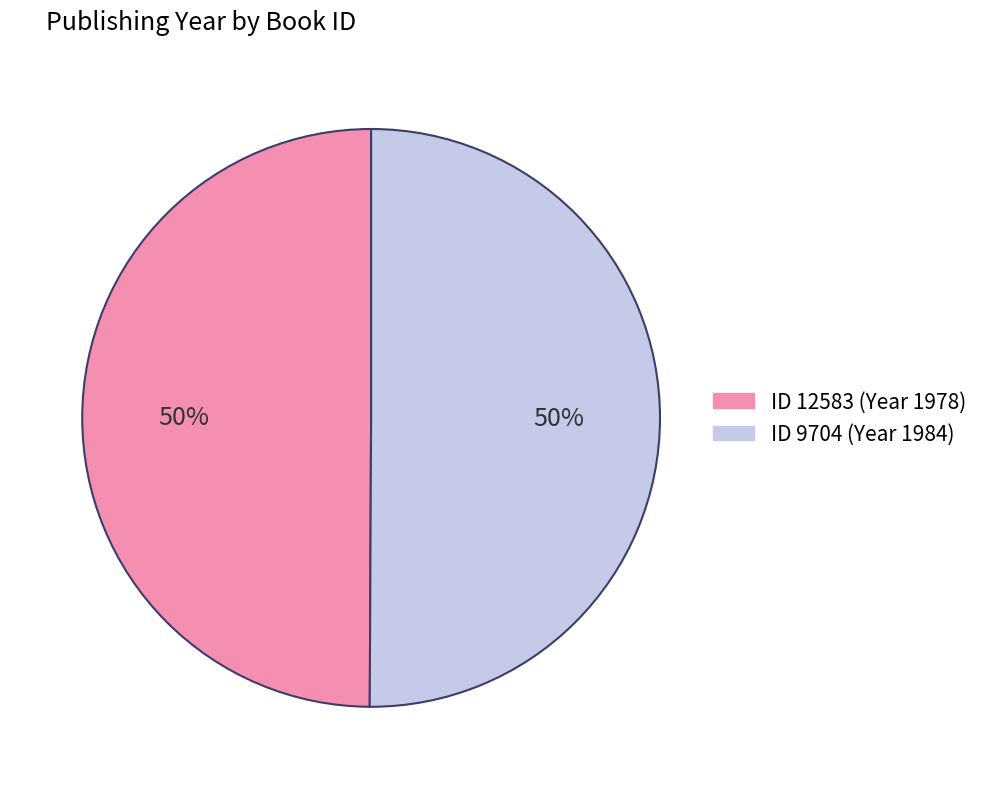

To the nearest percent, what is the average slice percentage?

50%